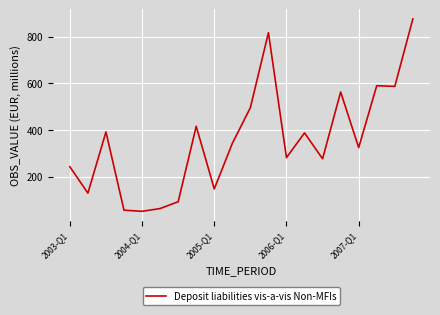

True or false: there are more than 2 points higher than both neighbors.

True